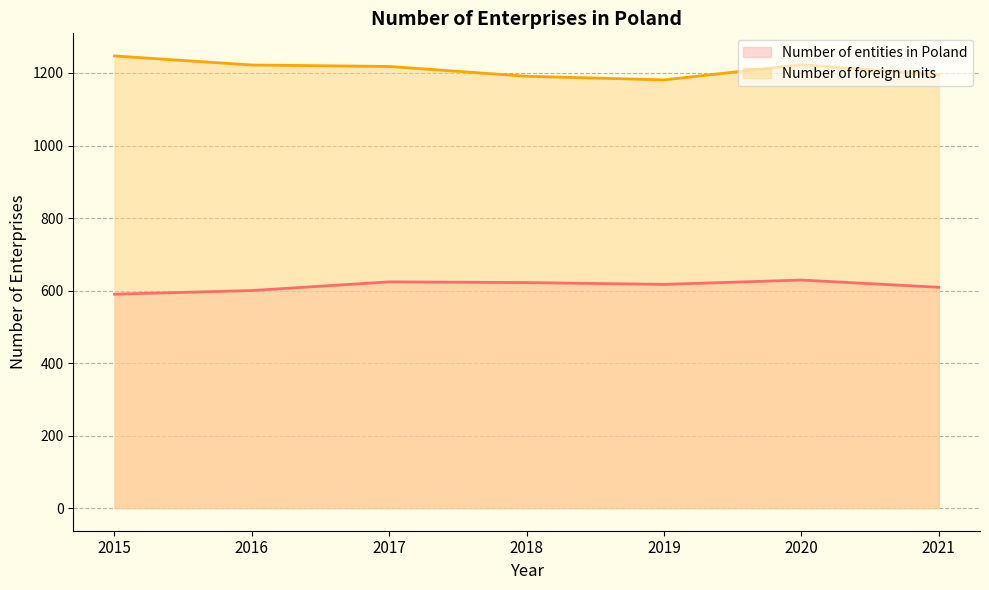

How many lines are shown in the chart?

2